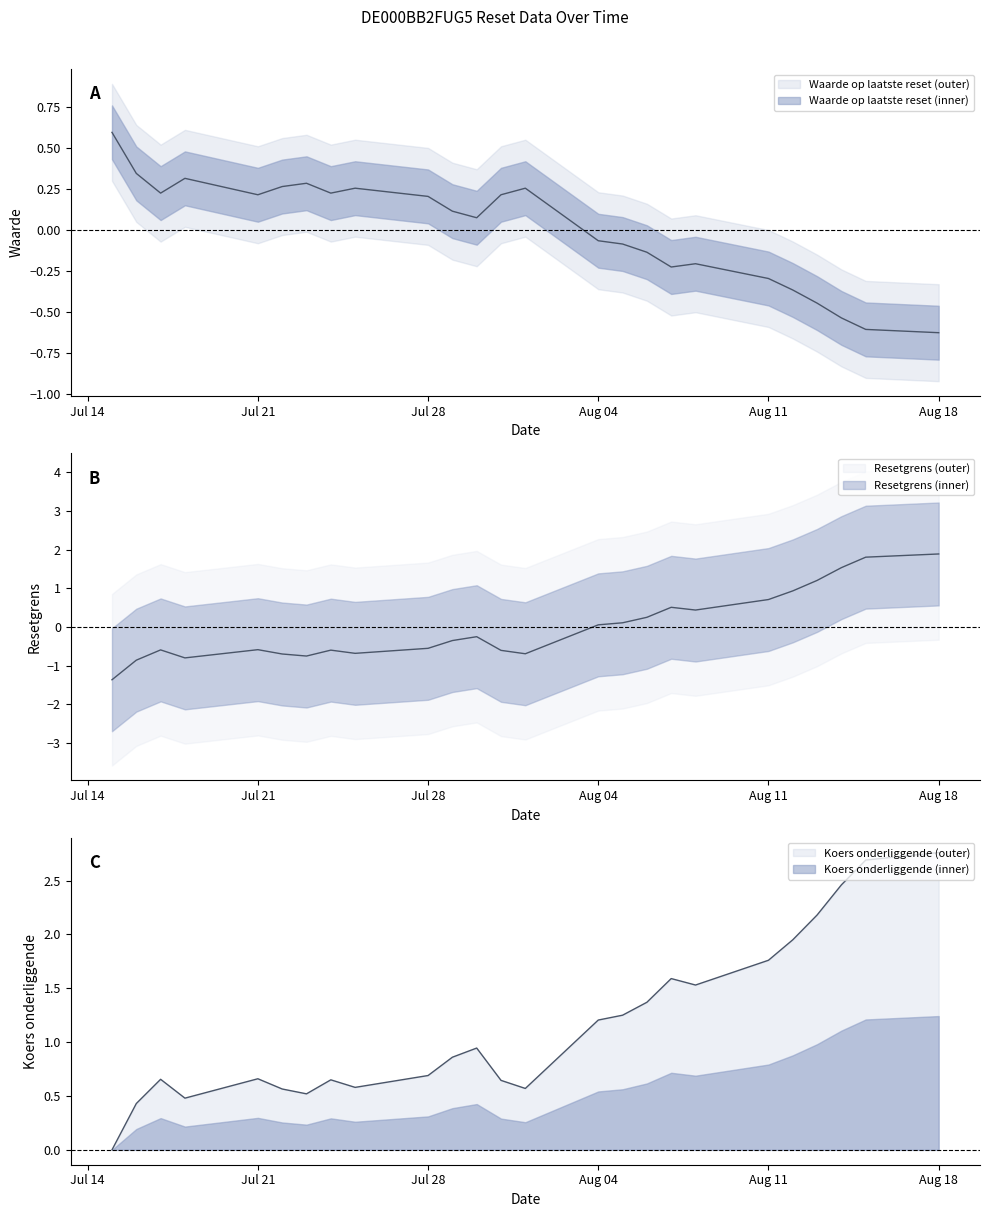

What is the difference between the Resetgrens values at 2025-08-07 and 2025-07-21?

1.1